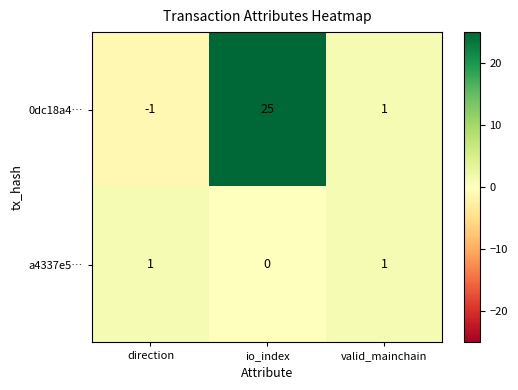

How many a4337e5… values are between 0 and 1?

3